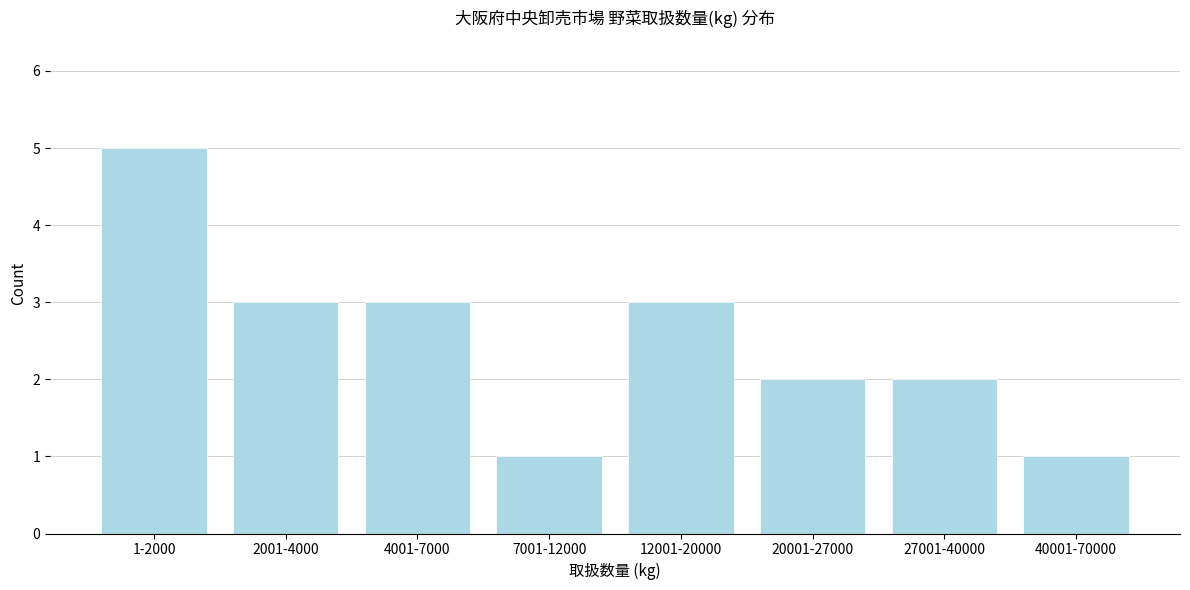

Reading right to left, transcribe all the data shown in this chart.

1	2	2	3	1	3	3	5